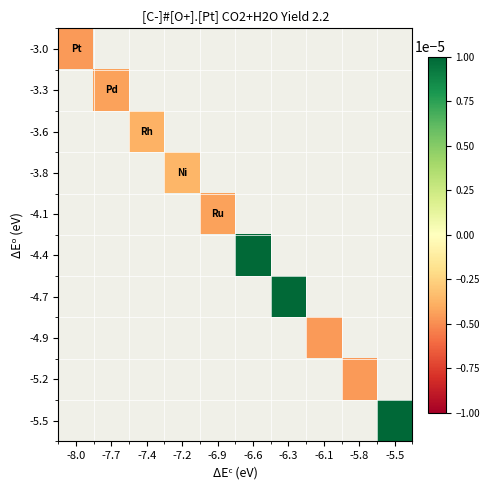

Rank the series by their maximum value, from lowest to highest.

-3.0, -3.3, -3.6, -3.8, -4.1, -4.4, -4.7, -4.9, -5.2, -5.5